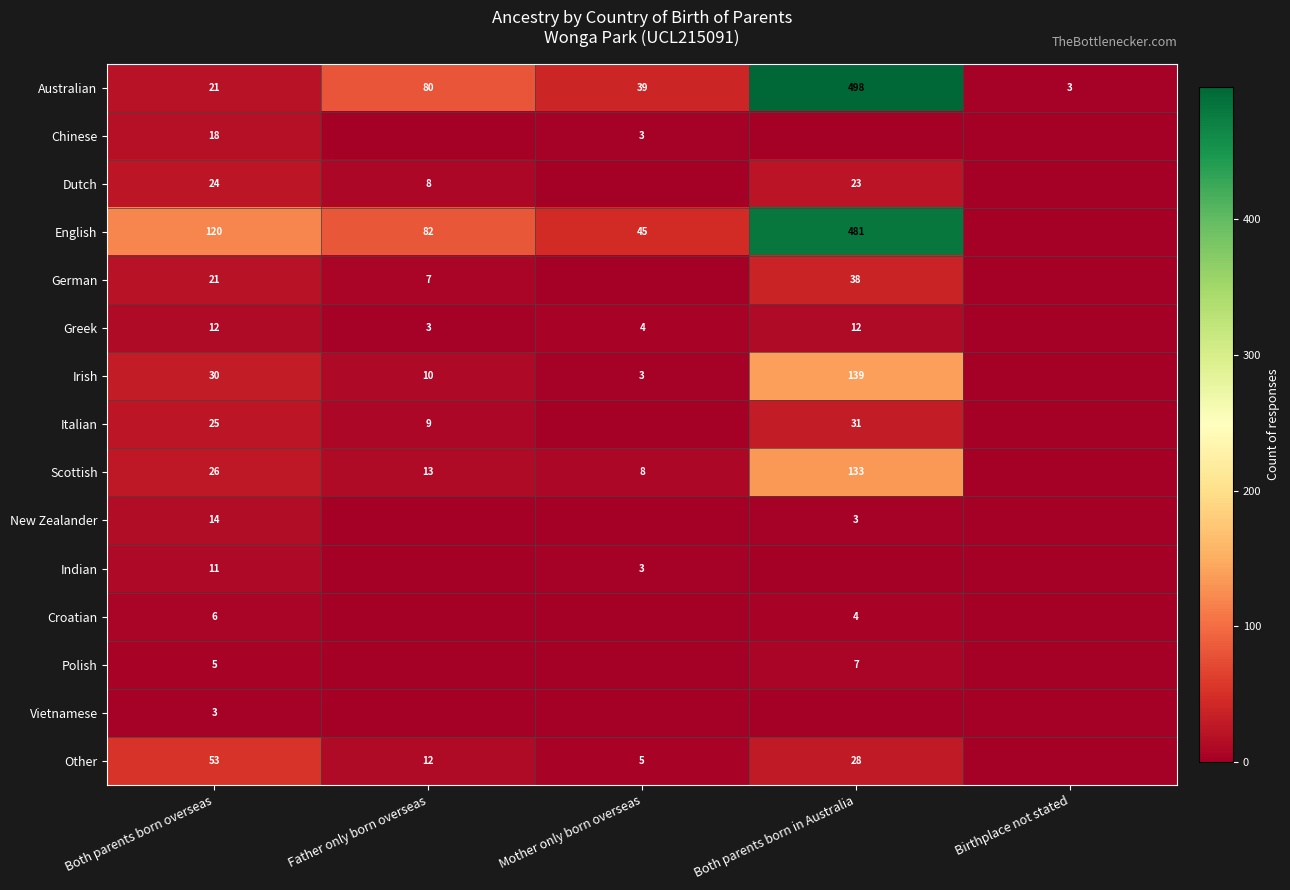

True or false: Polish has a value of 12 at Both parents born in Australia.

False